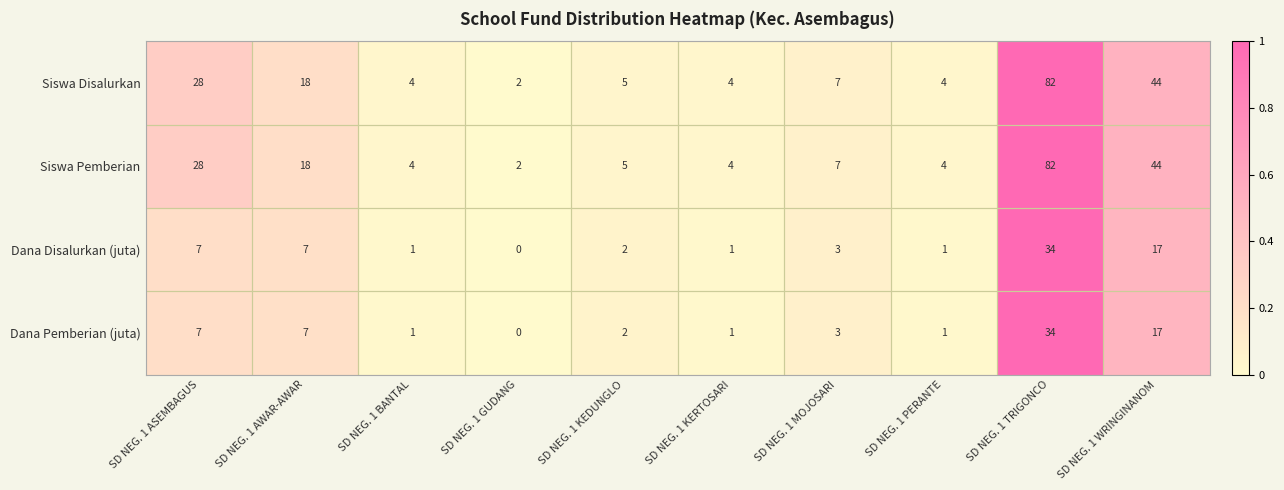

At which category is the sum across all series the highest?

SD NEG. 1 TRIGONCO